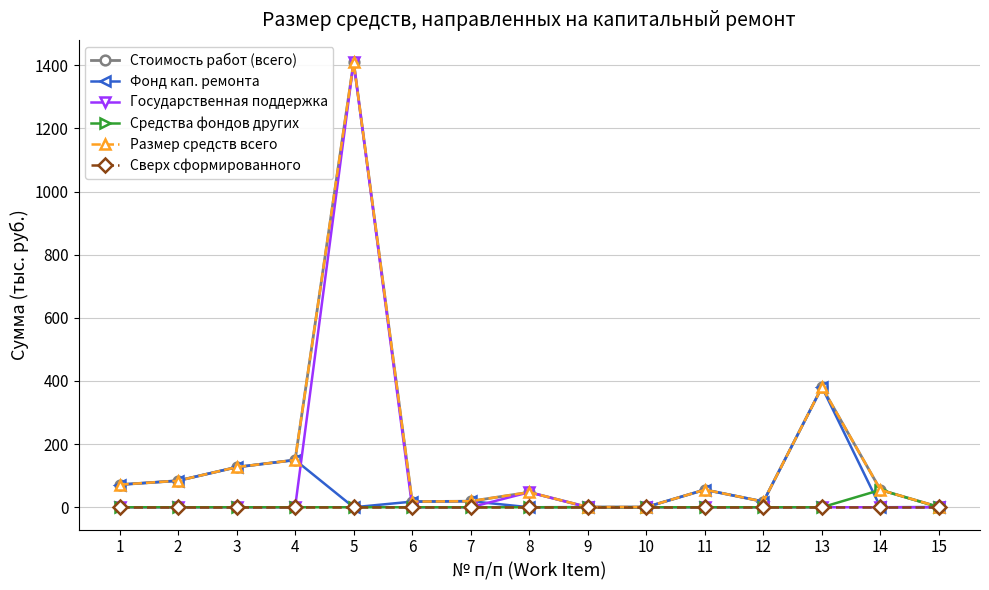

What is the difference between the maximum and minimum values in the Размер средств всего series?

1409.3